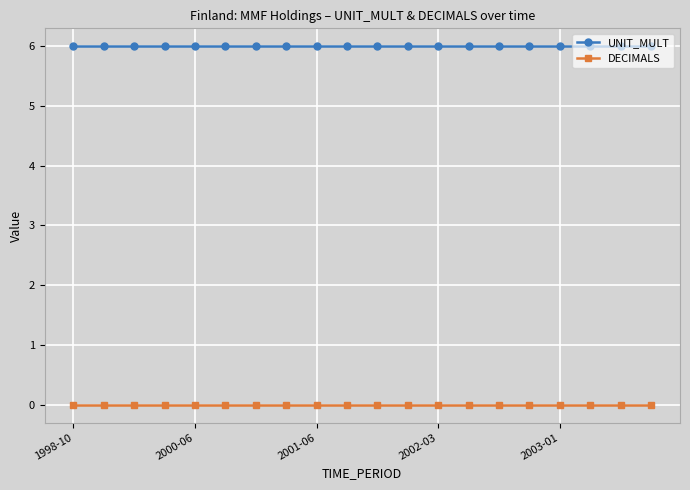

Rank the series by their average value, from highest to lowest.

UNIT_MULT, DECIMALS